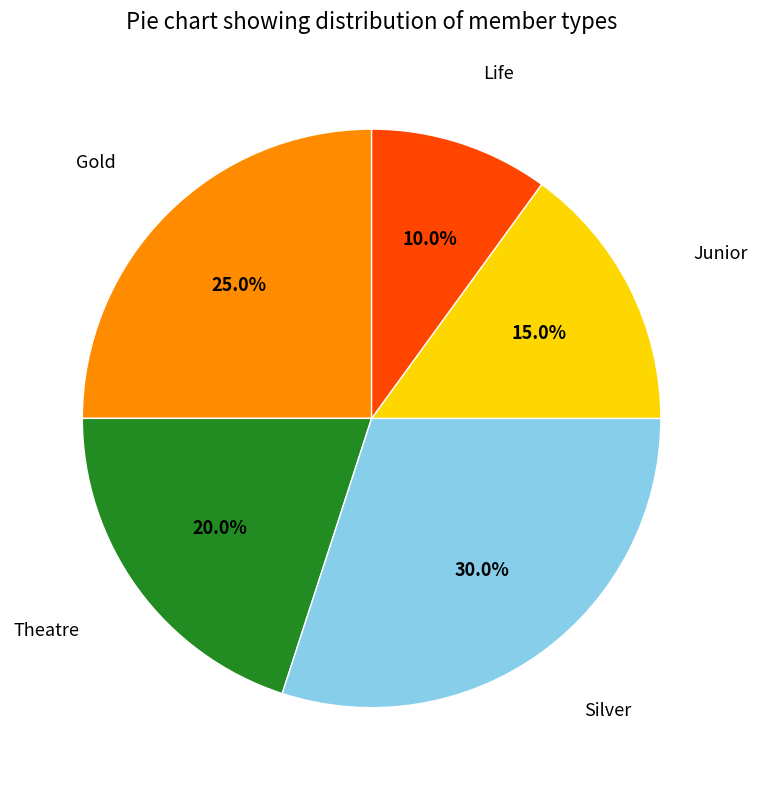

Is there a majority slice in this chart?

No